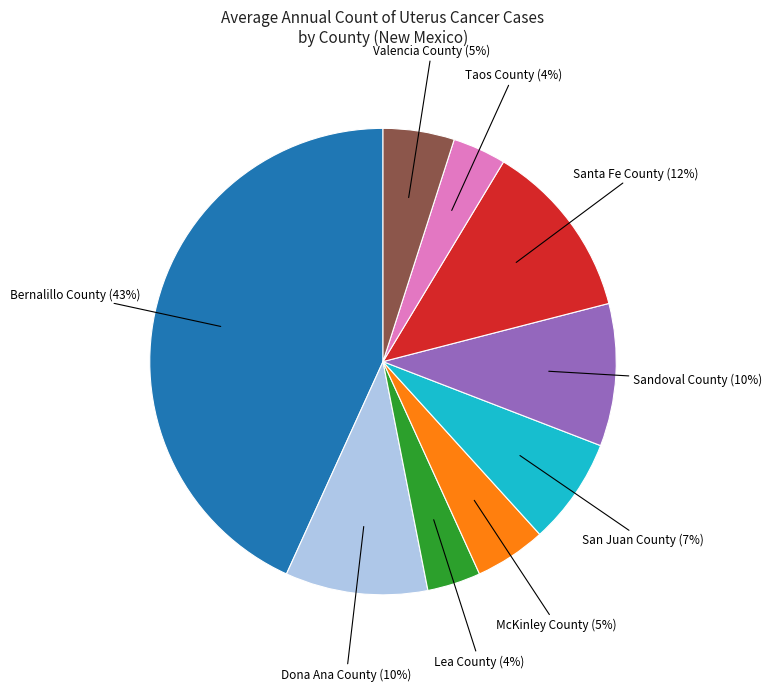

Count the number of slices in the pie.

9